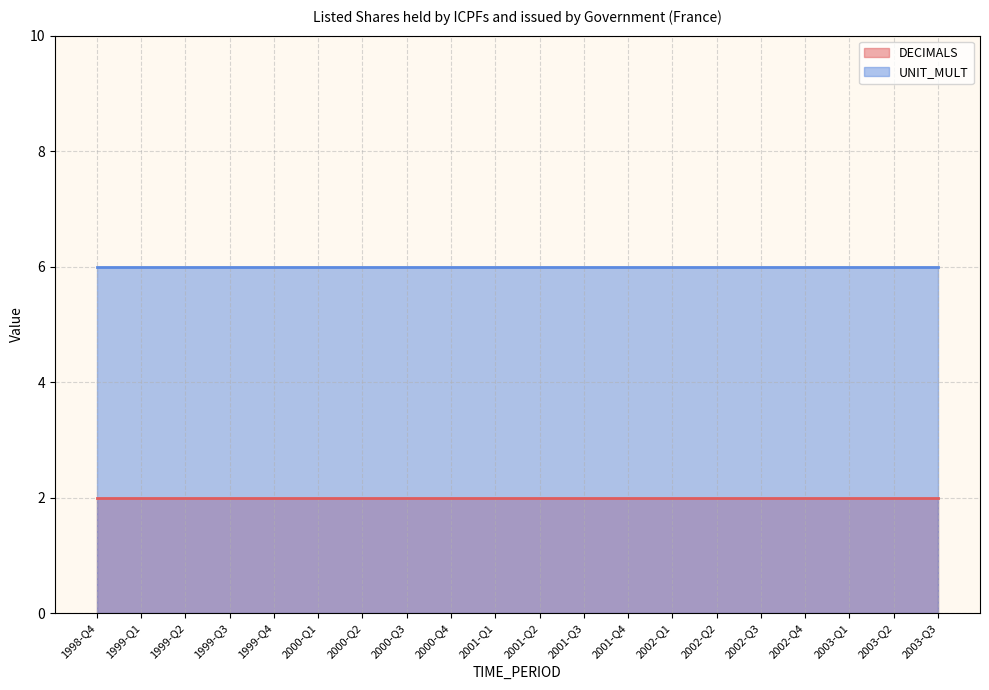

At which label is DECIMALS closest to 2?

1998-Q4